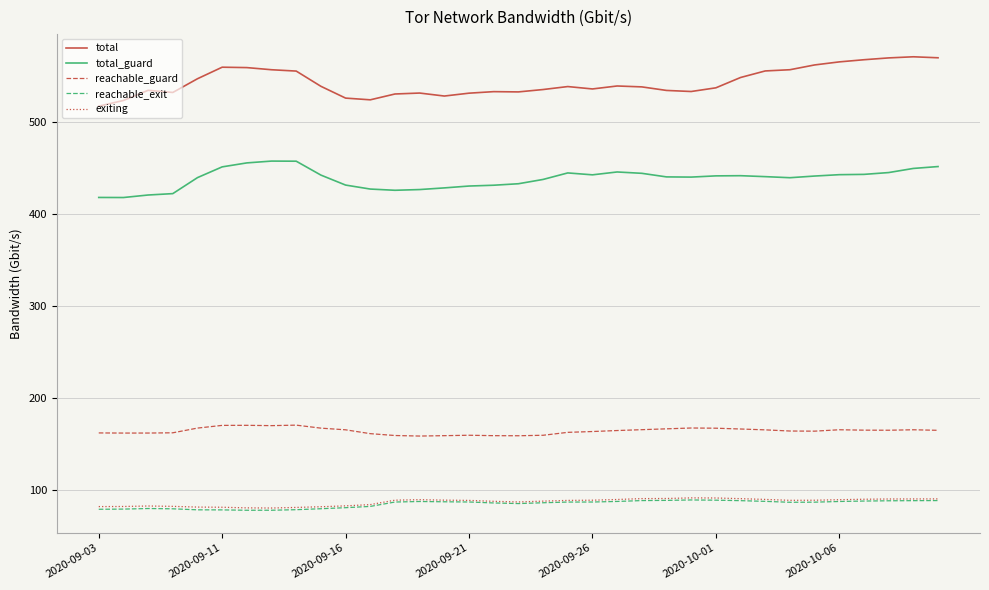

What is the difference between the second highest and minimum values in the total_guard series?

39.5